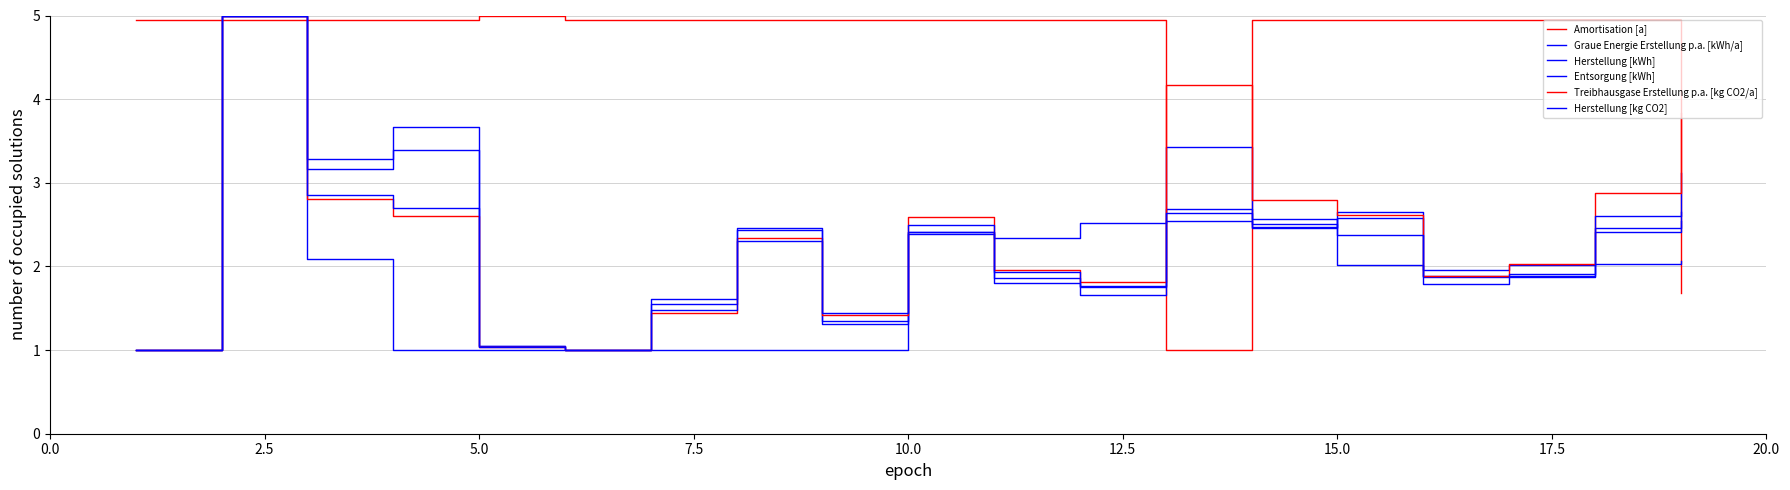

What is the difference between the maximum and minimum values in the Entsorgung [kWh] series?

4.0